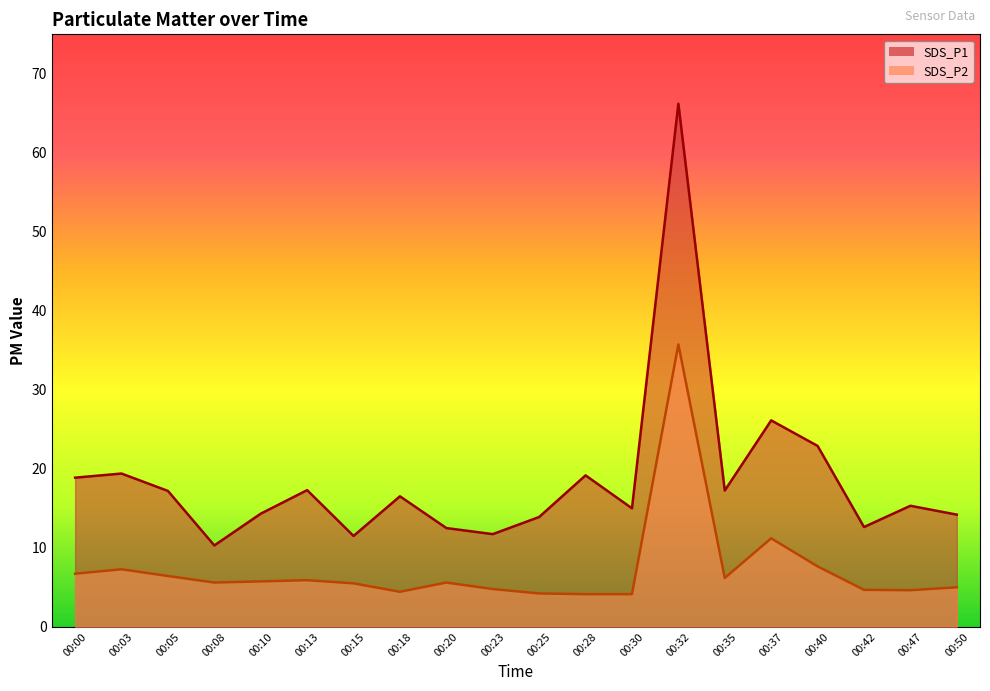

Which series has the largest total across all categories?

SDS_P1